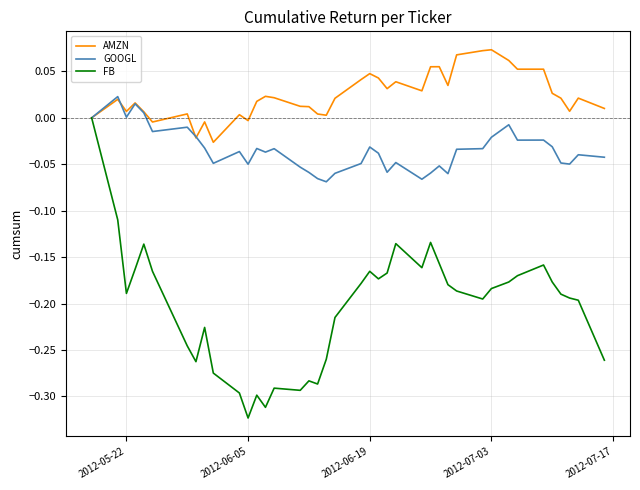

What are all the series names shown in the legend?

AMZN, GOOGL, FB